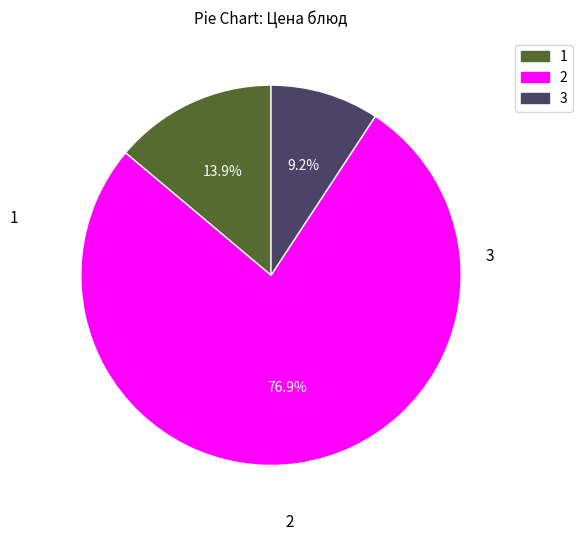

Does any single category account for the majority?

Yes